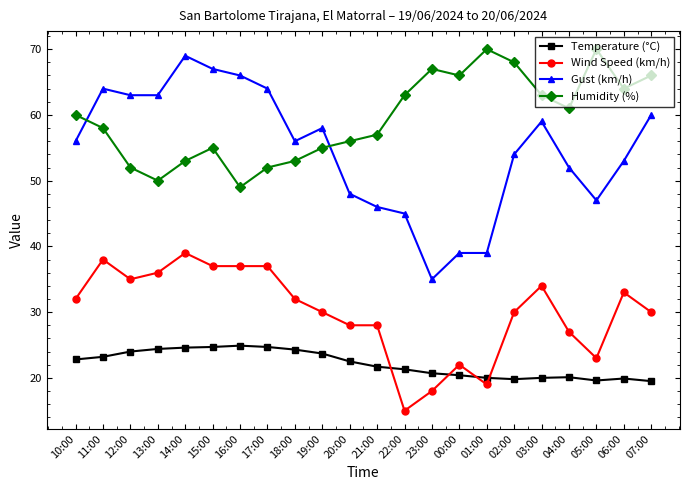

The value of Wind Speed (km/h) at 20:00 is 41.5. True or false?

False